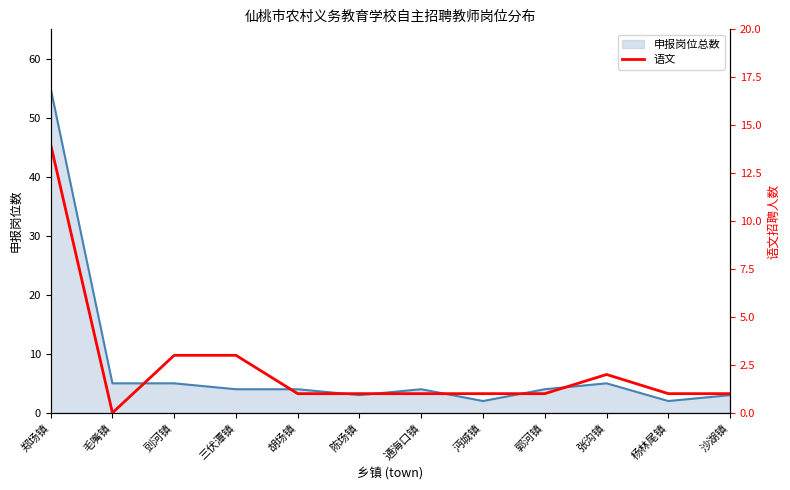

Where does the data first go above 1?

郑场镇